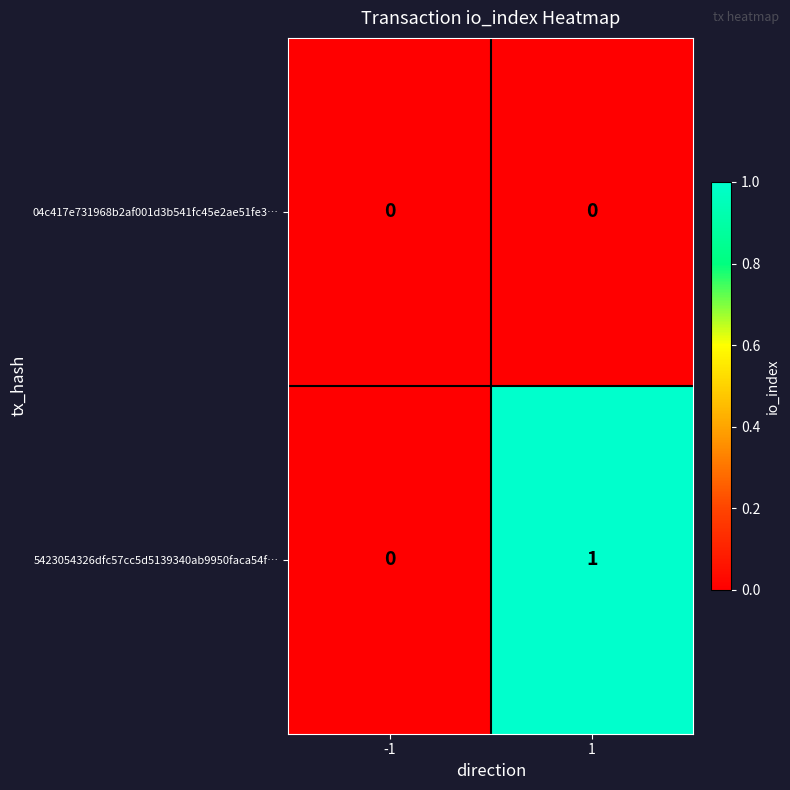

At 1, list the series in order from smallest to largest.

04c417e731968b2af001d3b541fc45e2ae51fe3…, 5423054326dfc57cc5d5139340ab9950faca54f…